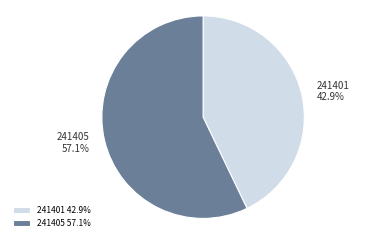

Is 241401 the majority of the pie?

No